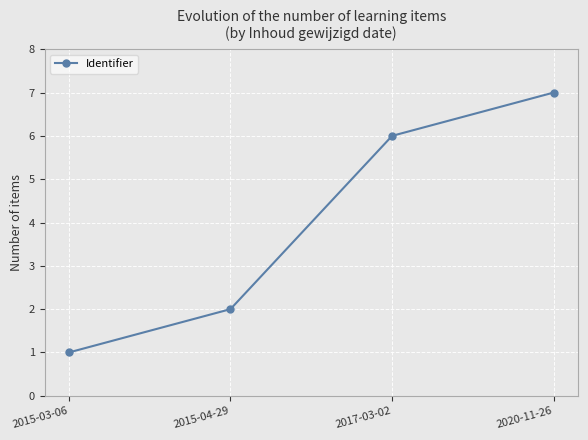

List the labels in order of value, largest first.

2020-11-26, 2017-03-02, 2015-04-29, 2015-03-06